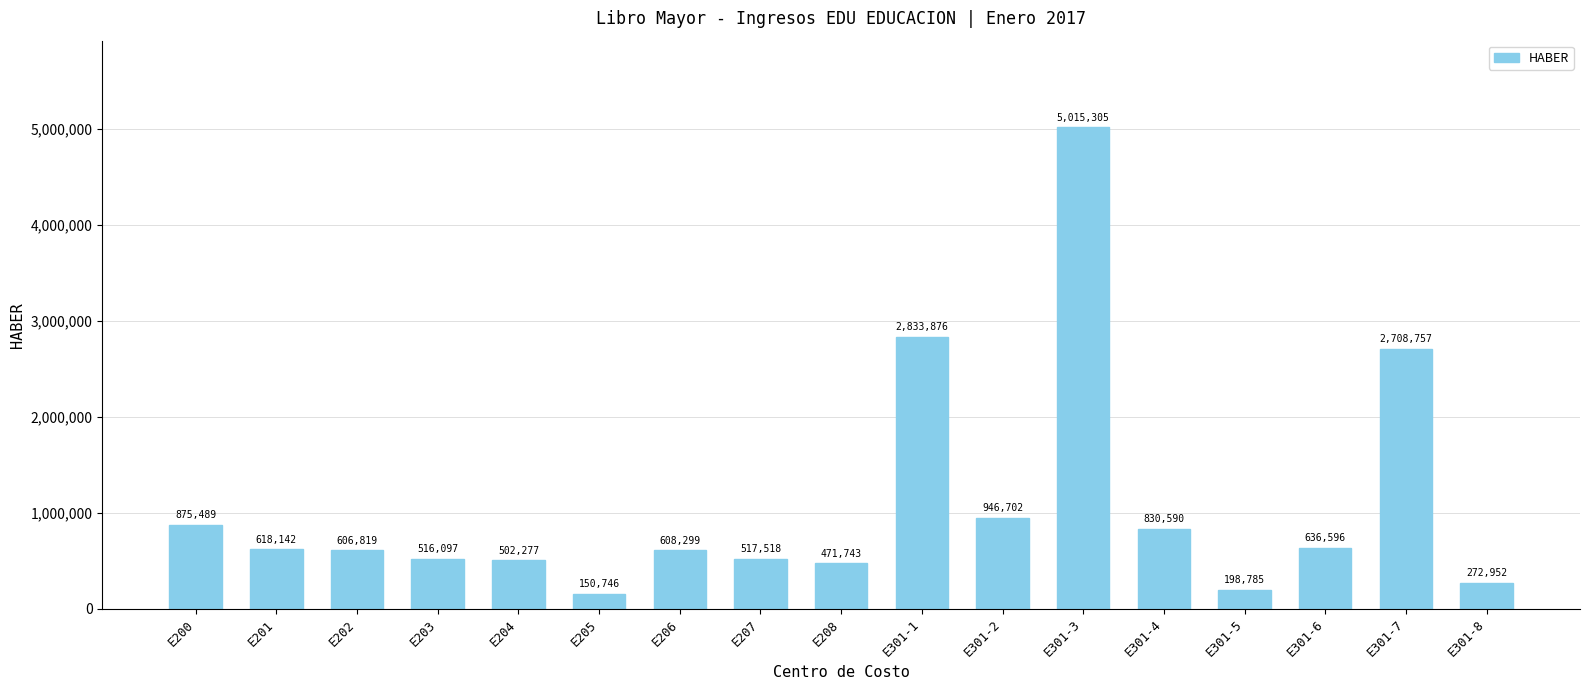

How many series are shown in this chart?

1